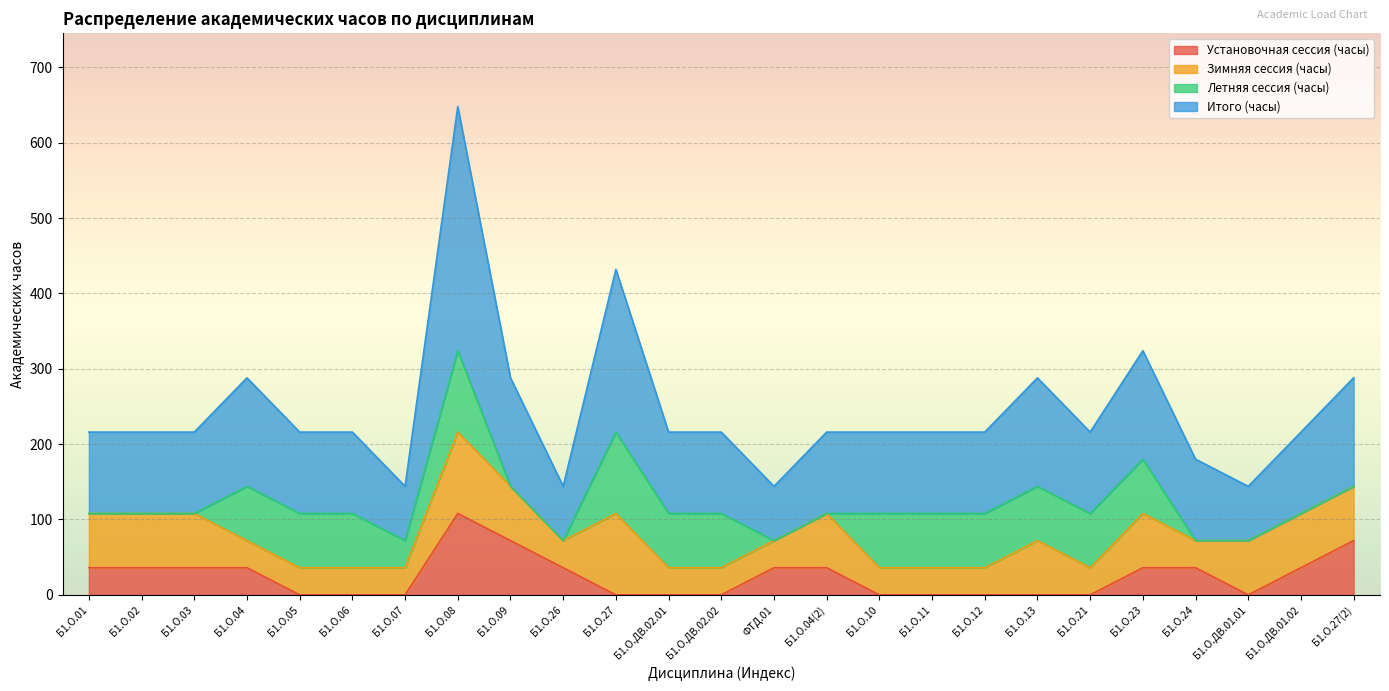

List the labels in order of Итого (часы) value, smallest first.

Б1.О.07, Б1.О.26, ФТД.01, Б1.О.ДВ.01.01, Б1.О.24, Б1.О.01, Б1.О.02, Б1.О.03, Б1.О.05, Б1.О.06, Б1.О.ДВ.02.01, Б1.О.ДВ.02.02, Б1.О.04(2), Б1.О.10, Б1.О.11, Б1.О.12, Б1.О.21, Б1.О.ДВ.01.02, Б1.О.04, Б1.О.09, Б1.О.13, Б1.О.27(2), Б1.О.23, Б1.О.27, Б1.О.08